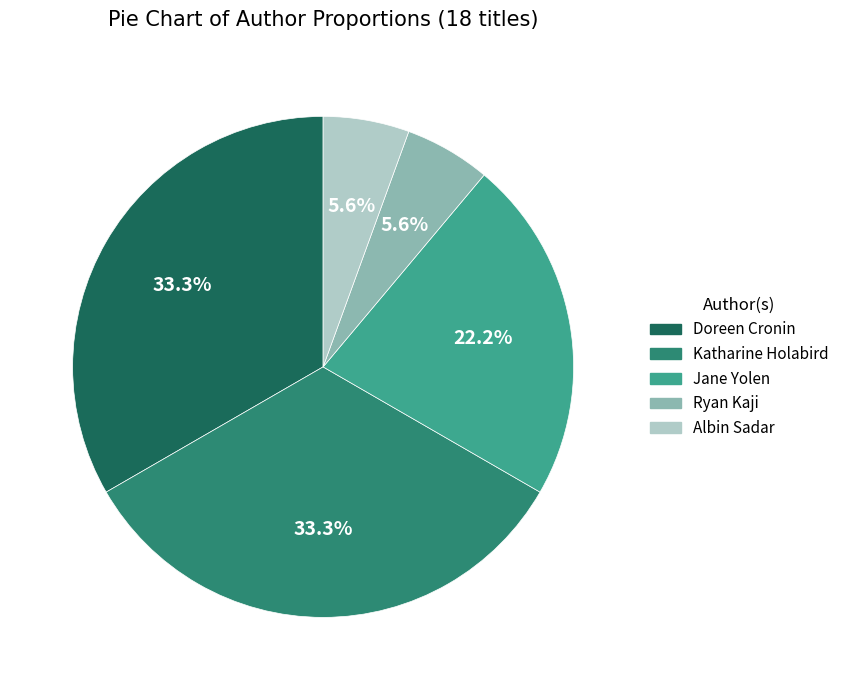

Between Albin Sadar and Katharine Holabird, which is larger?

Katharine Holabird